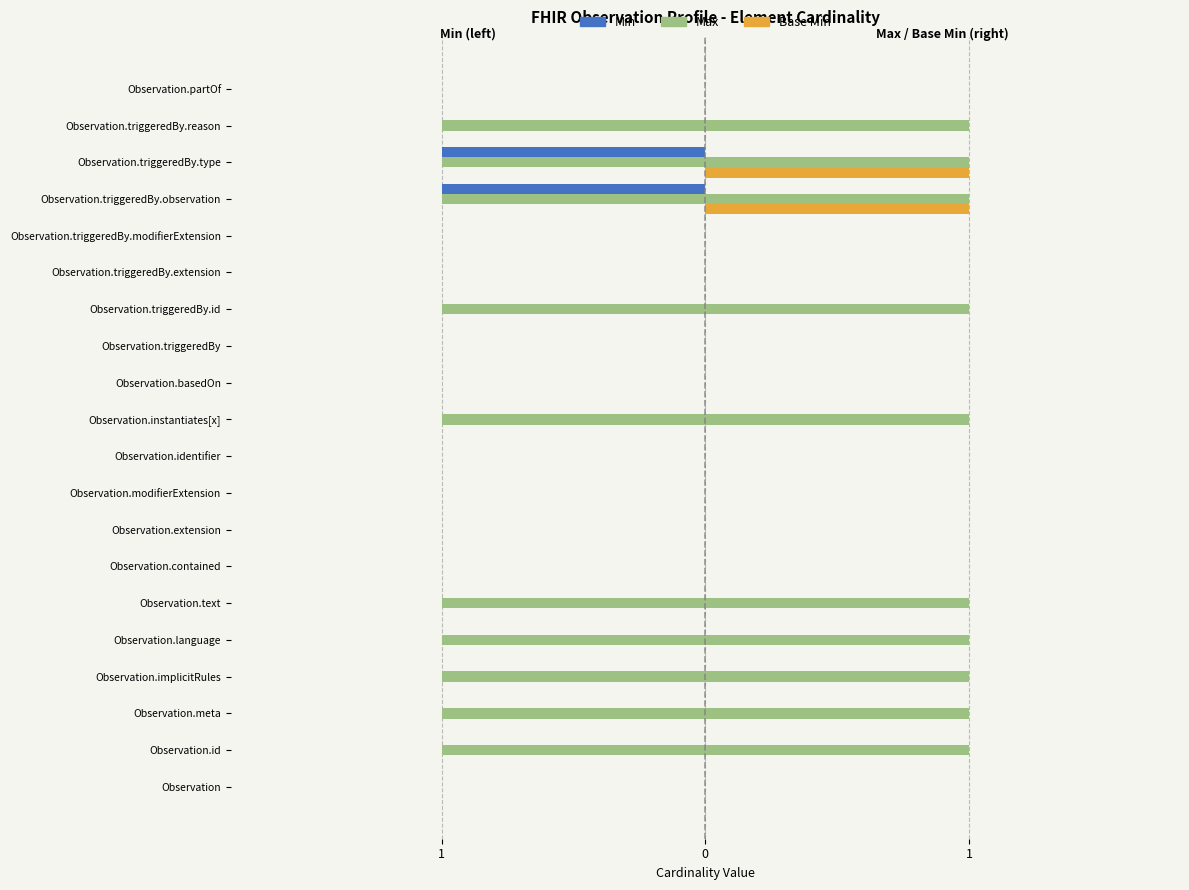

What is the total value across all series at Observation.instantiates[x]?

1